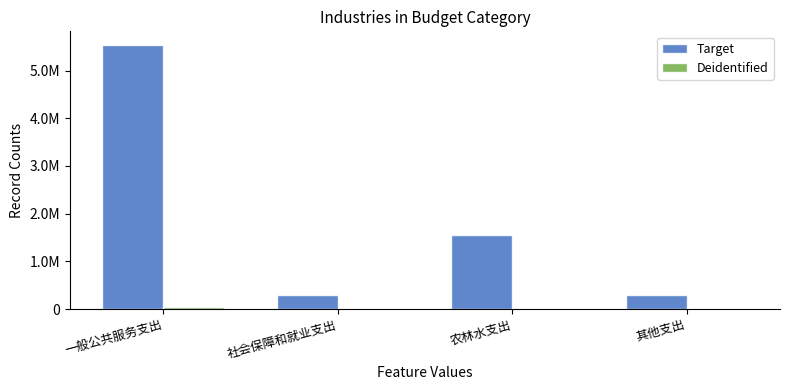

At how many categories does at least one series exceed 2547790?

1